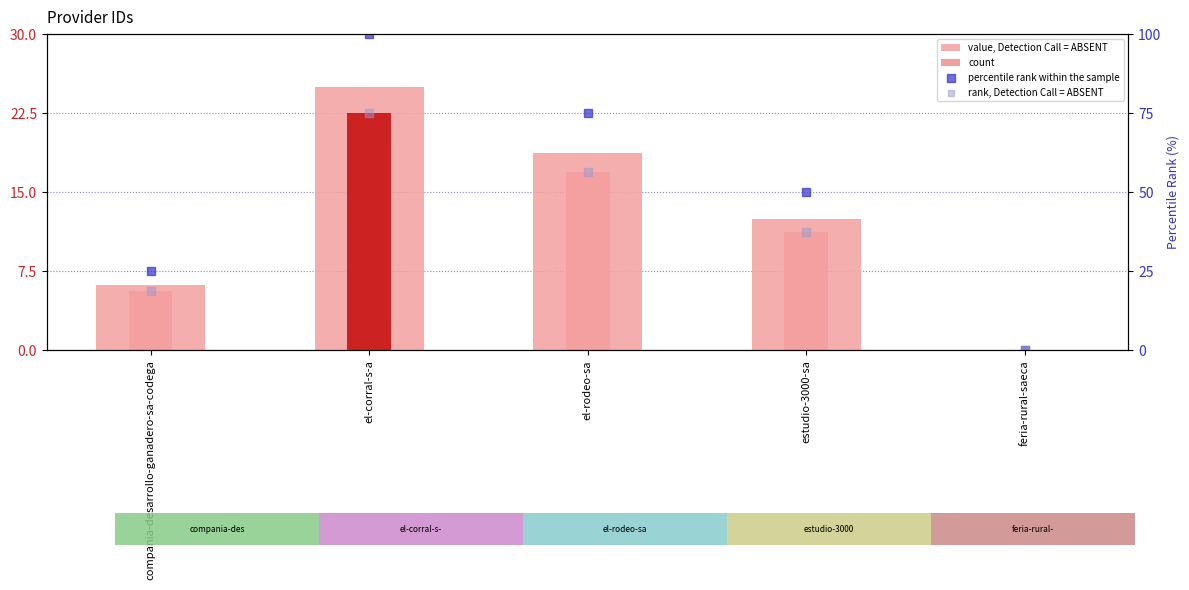

Which series has the largest Y range (max minus min)?

percentile rank within the sample